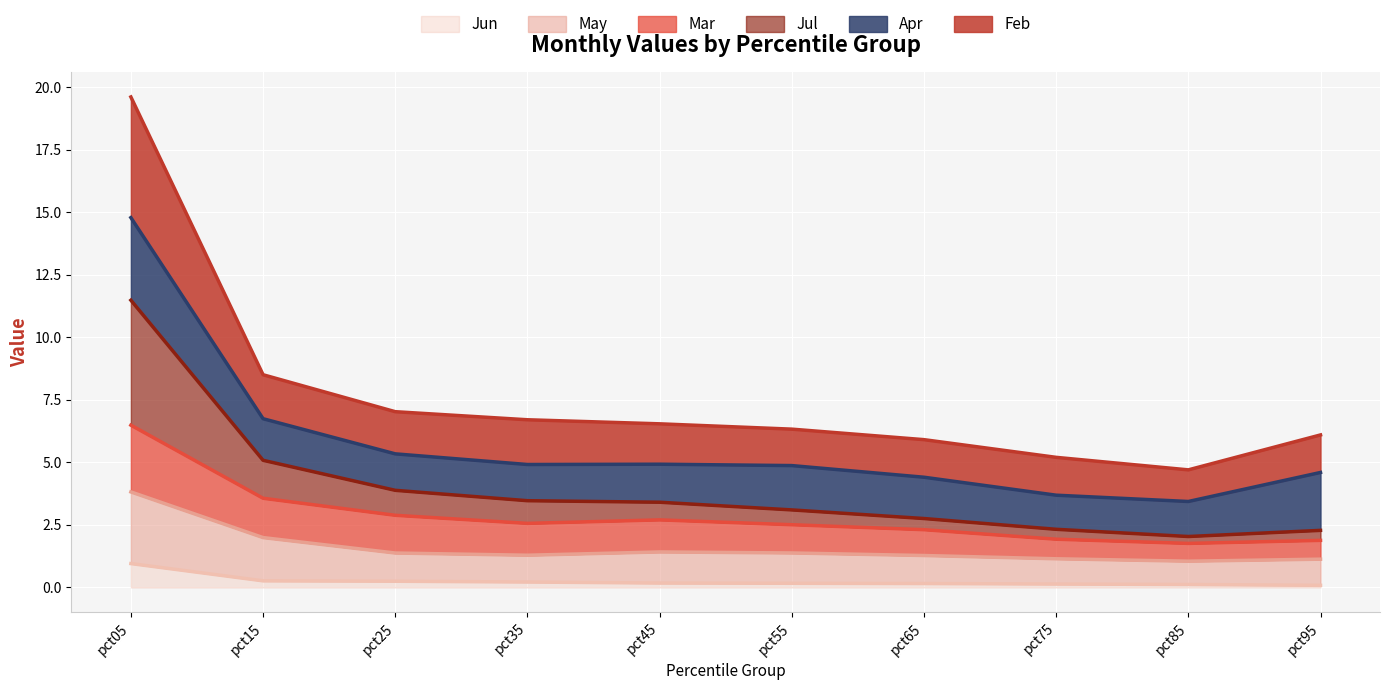

True or false: May has a value of 1.3 at pct35.

True